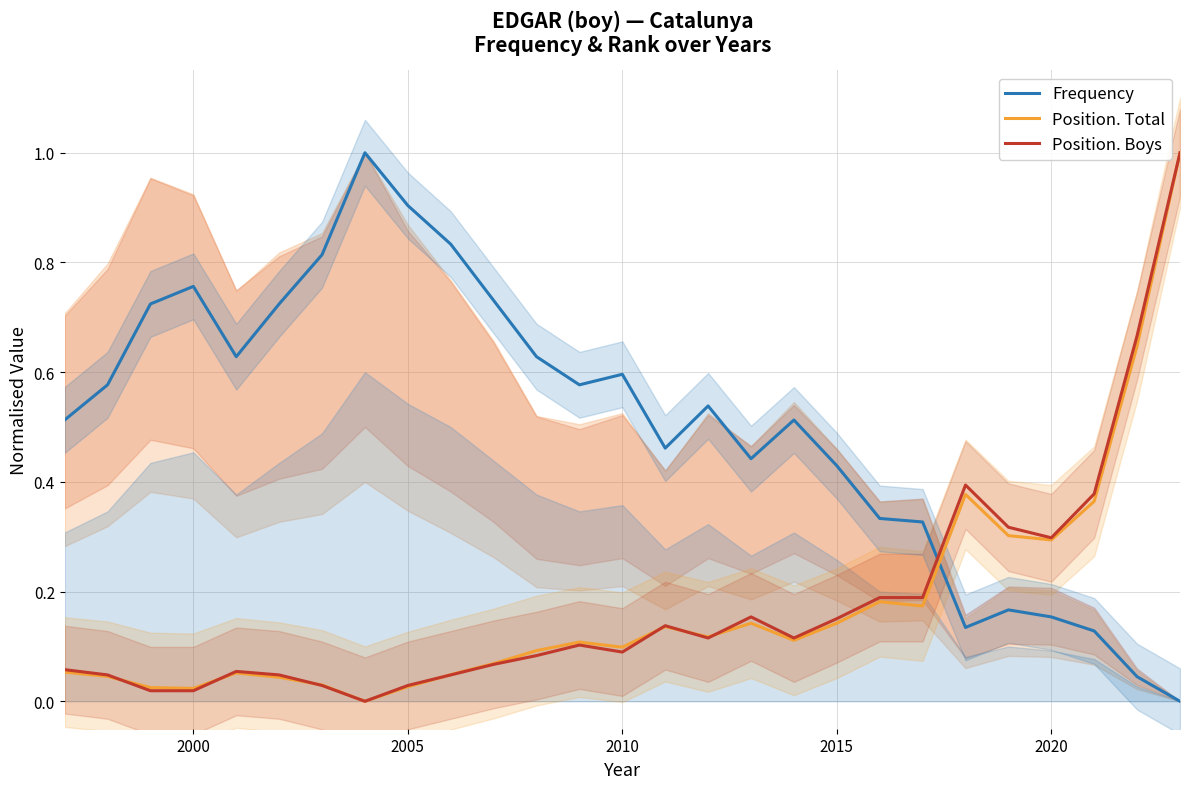

True or false: Frequency and Position. Boys intersect in this chart.

True